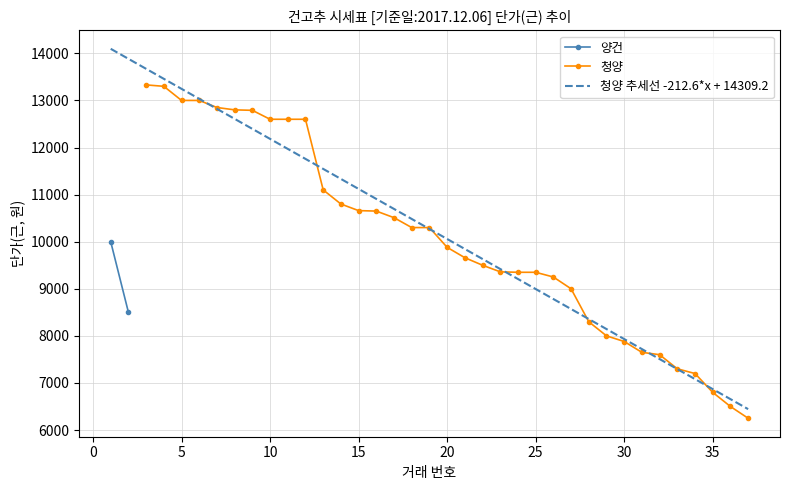

Is it true that the value at 23 is 2952?

False